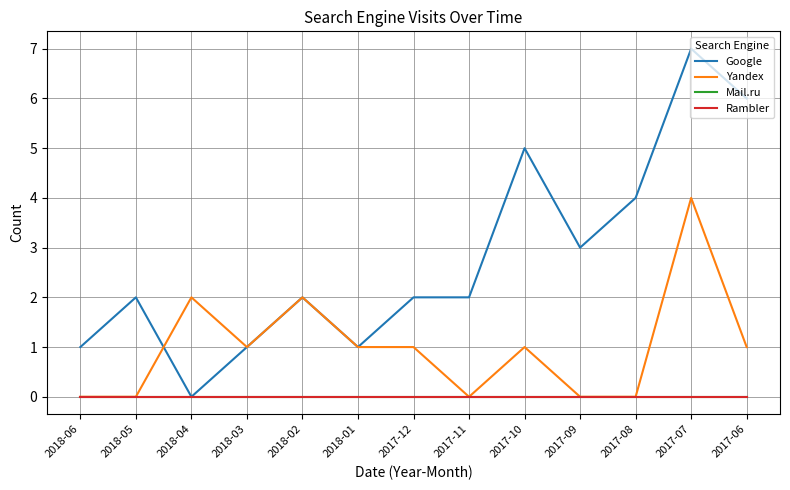

Where is Rambler nearest to the value 0?

2018-06